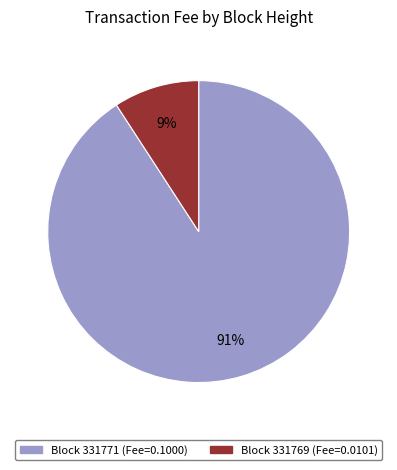

To the nearest percent, what is the difference between the largest and smallest slice percentages?

82%